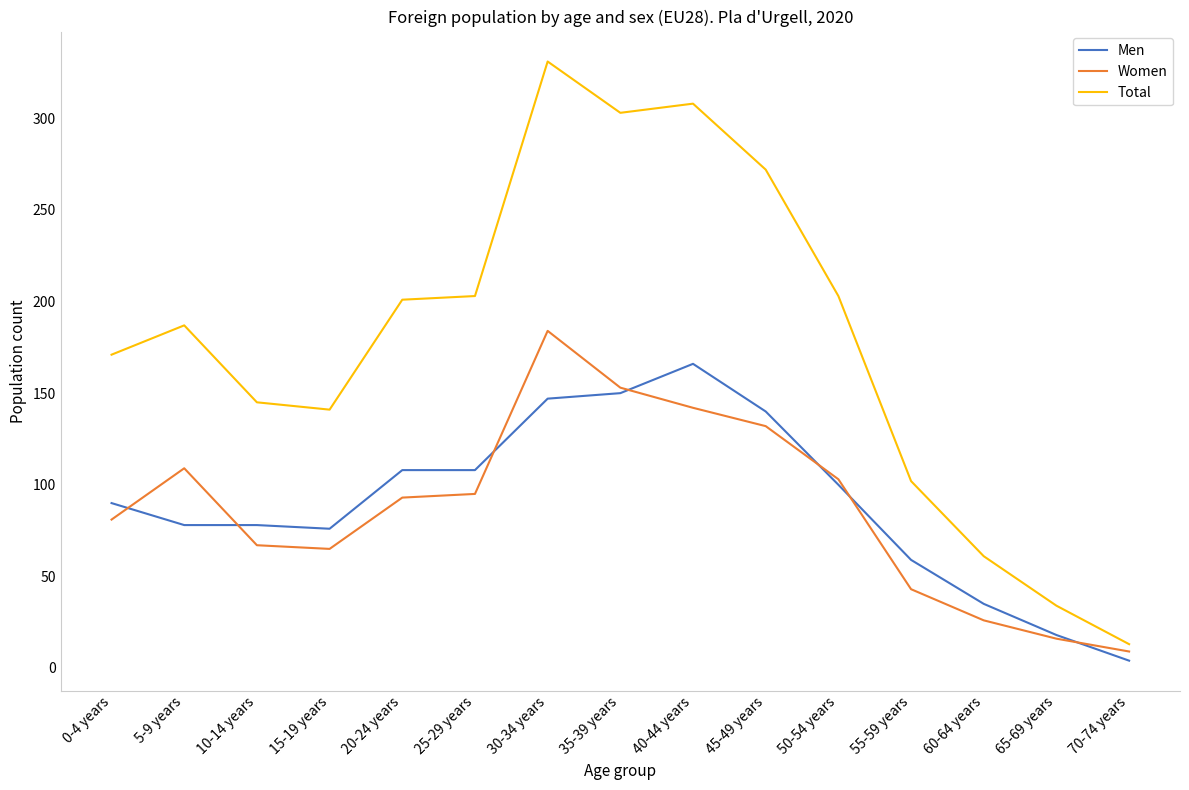

At how many categories does at least one series exceed 59?

13